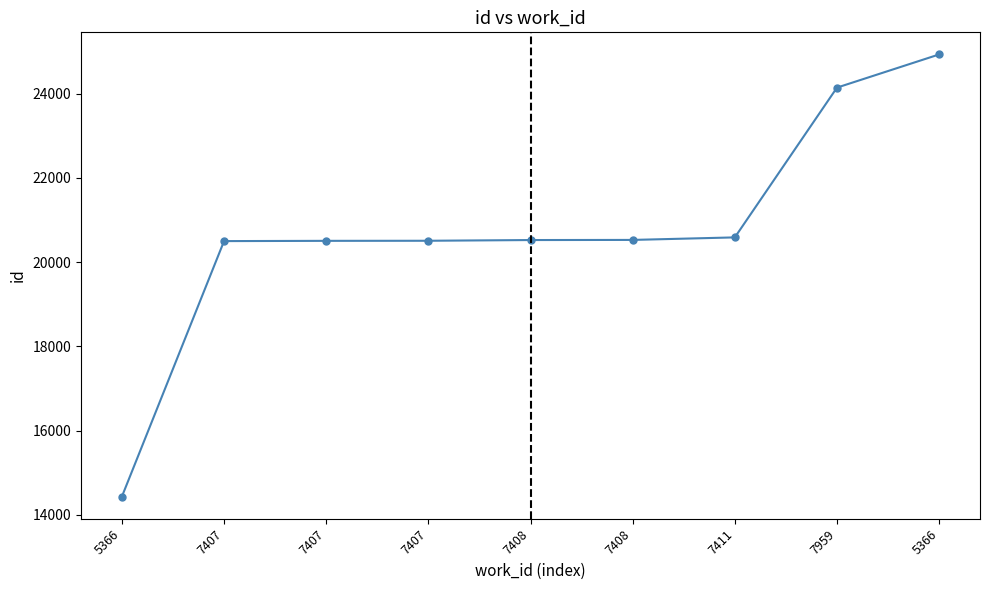

Reading right to left, transcribe all the data shown in this chart.

24928	24141	20587	20527	20524	20507	20505	20499	14436